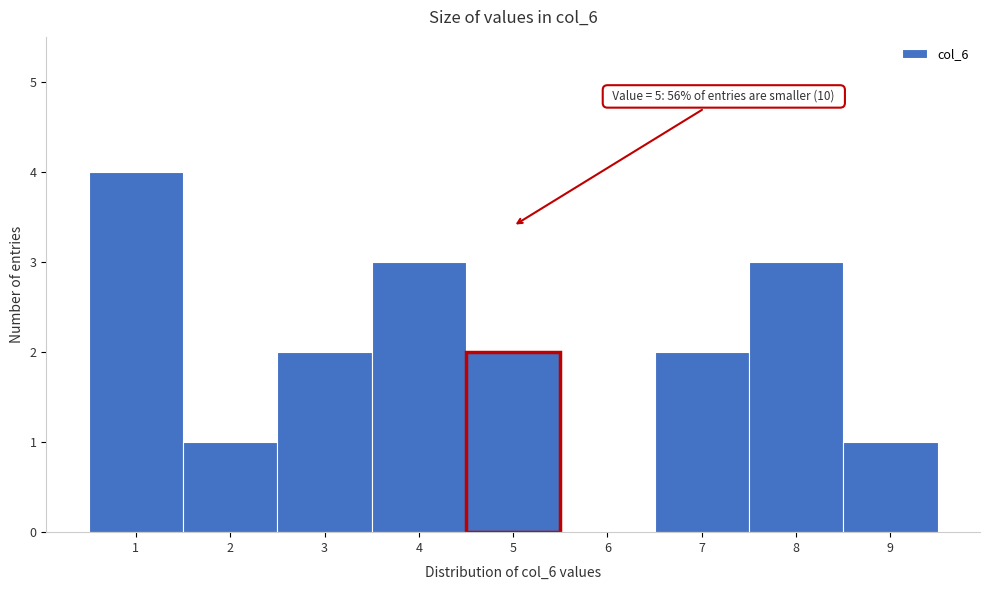

Which range on the x-axis has the tallest bar?

0.5 to 1.5